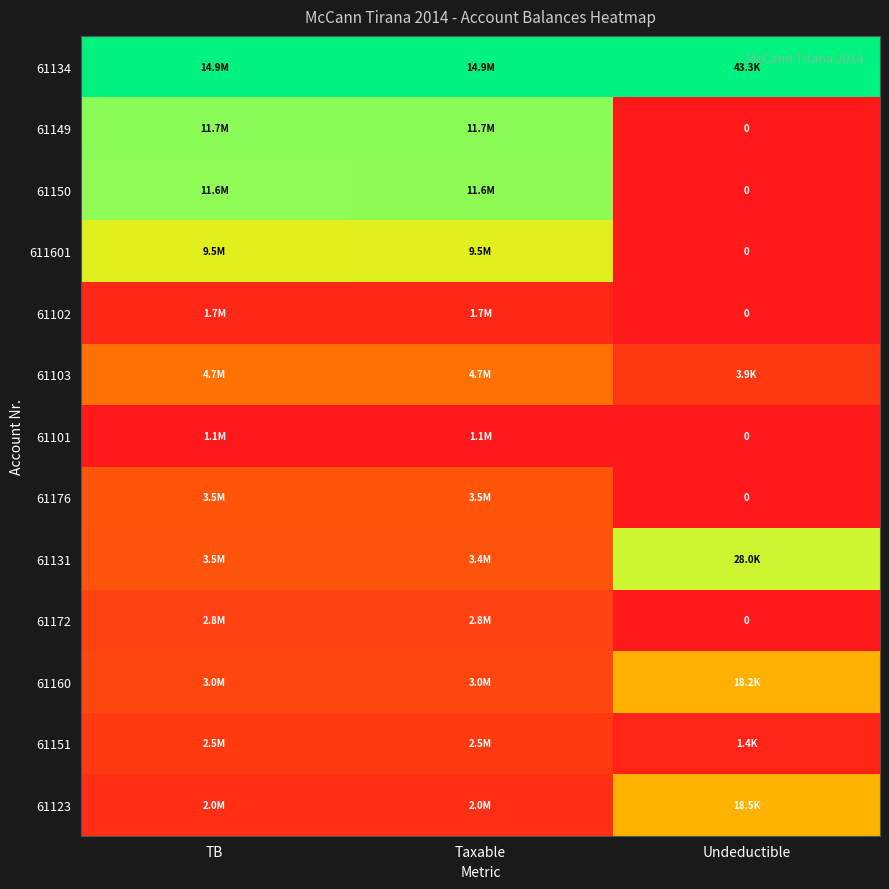

Rank the categories by 61176 value from highest to lowest.

Taxable, TB, Undeductible